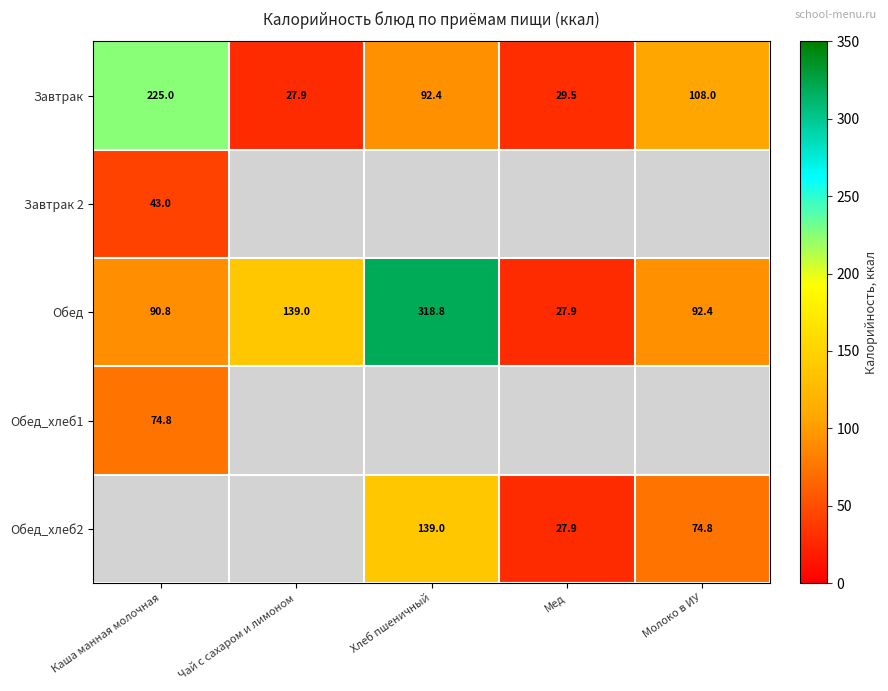

What is the difference between the Обед values at Хлеб пшеничный and Каша манная молочная?

228.0